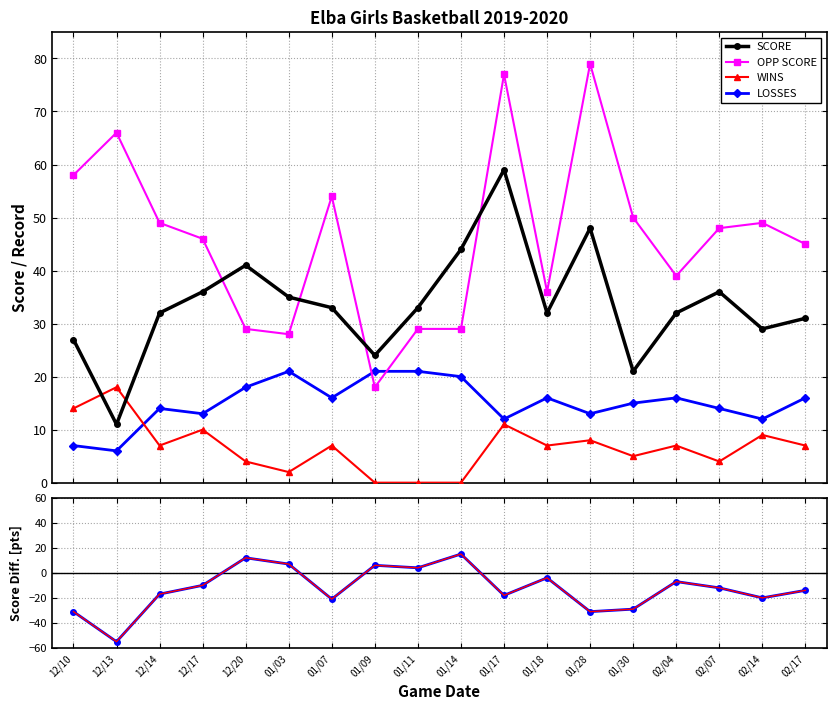

True or false: Score Diff. and Diff (red) intersect in this chart.

False